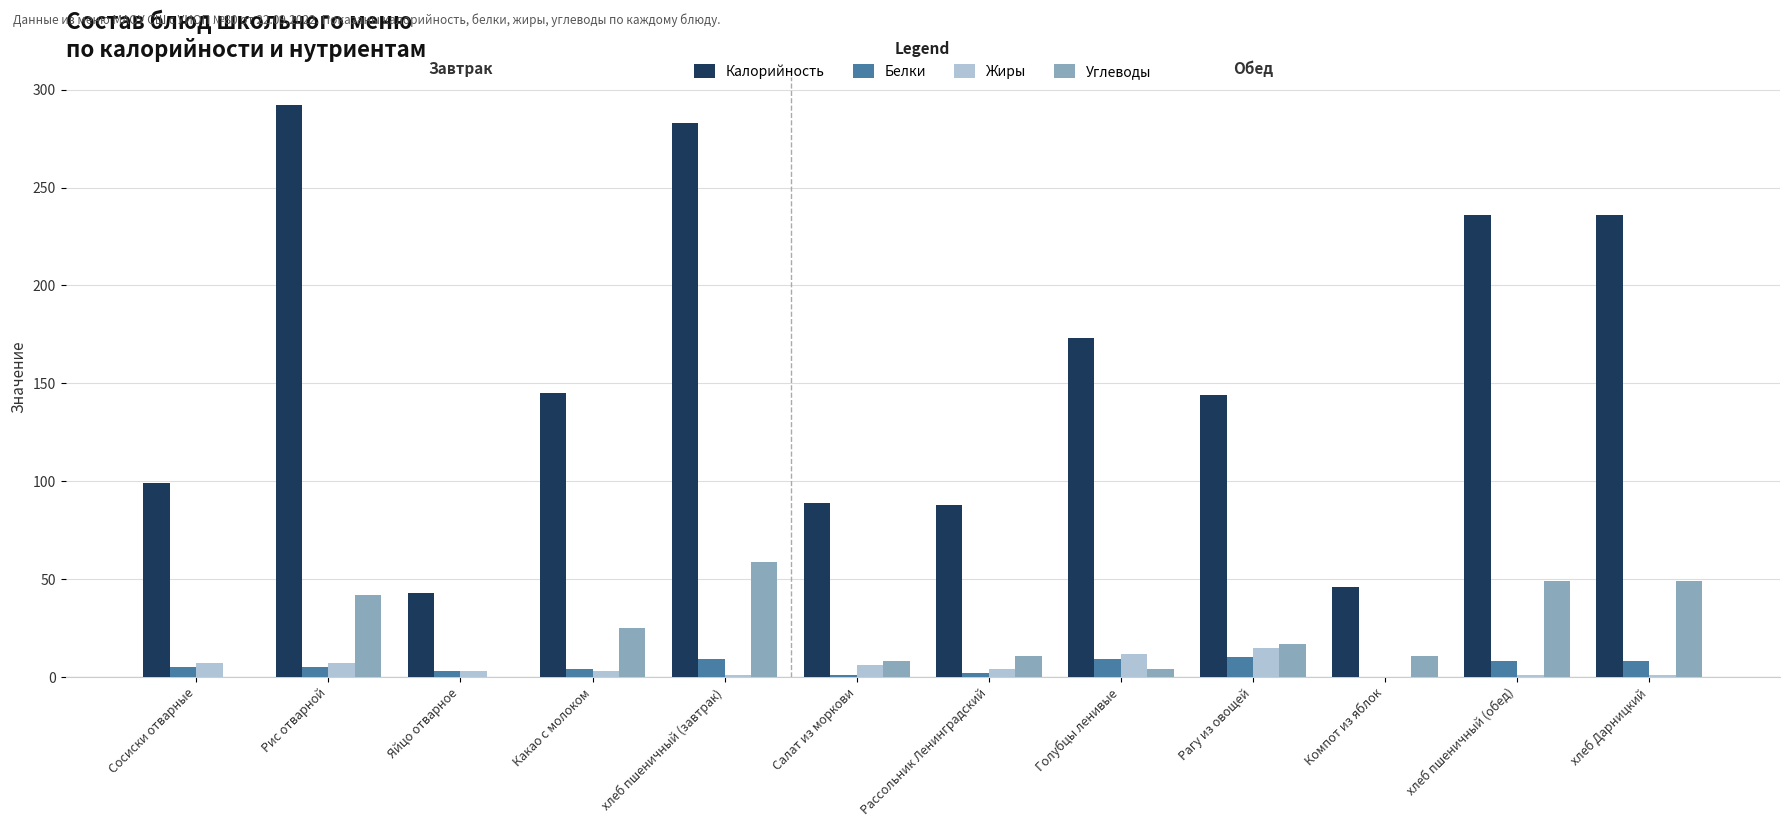

How many groups of bars are there?

12